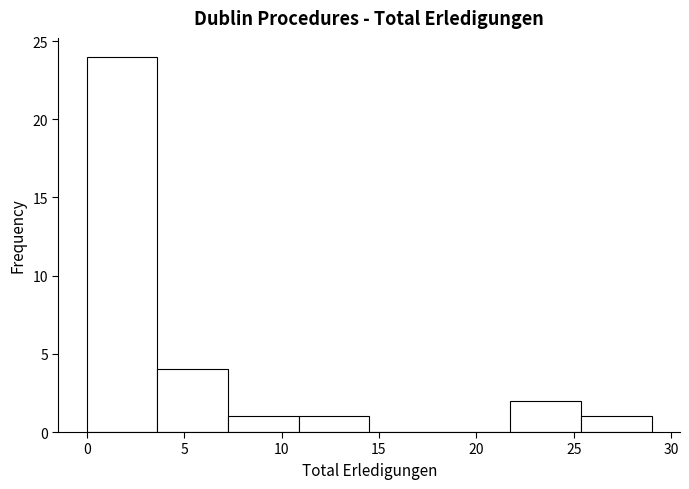

Reading left to right, list every bar in this chart as the range it spans on the x-axis followed by its height. Neither the bar edges nor the heights are printed on the chart, so give them approximately, as read against the axes.

0.0 to 3.5: 24
3.5 to 7.5: 4
7.5 to 11.0: 1
11.0 to 14.5: 1
14.5 to 18.0: 0
18.0 to 22.0: 0
22.0 to 25.5: 2
25.5 to 29.0: 1